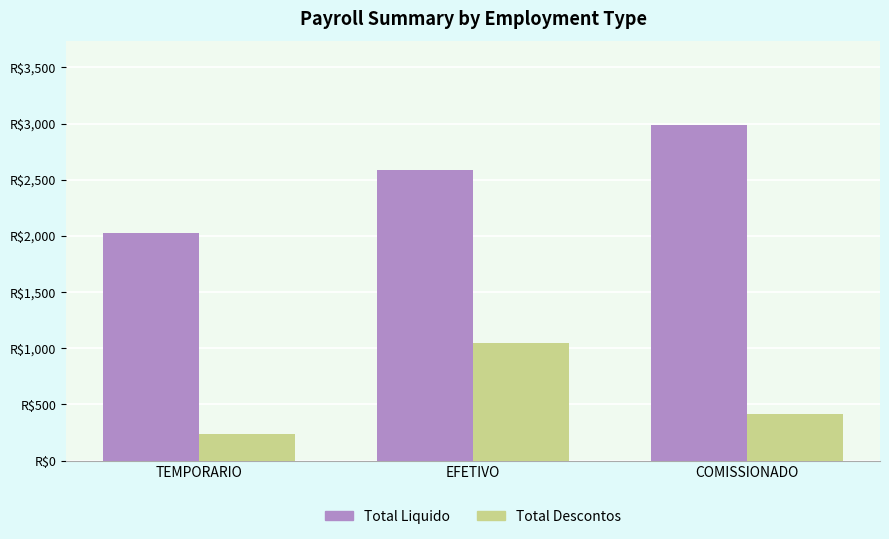

The value of Total Liquido at TEMPORARIO is 682.4. True or false?

False